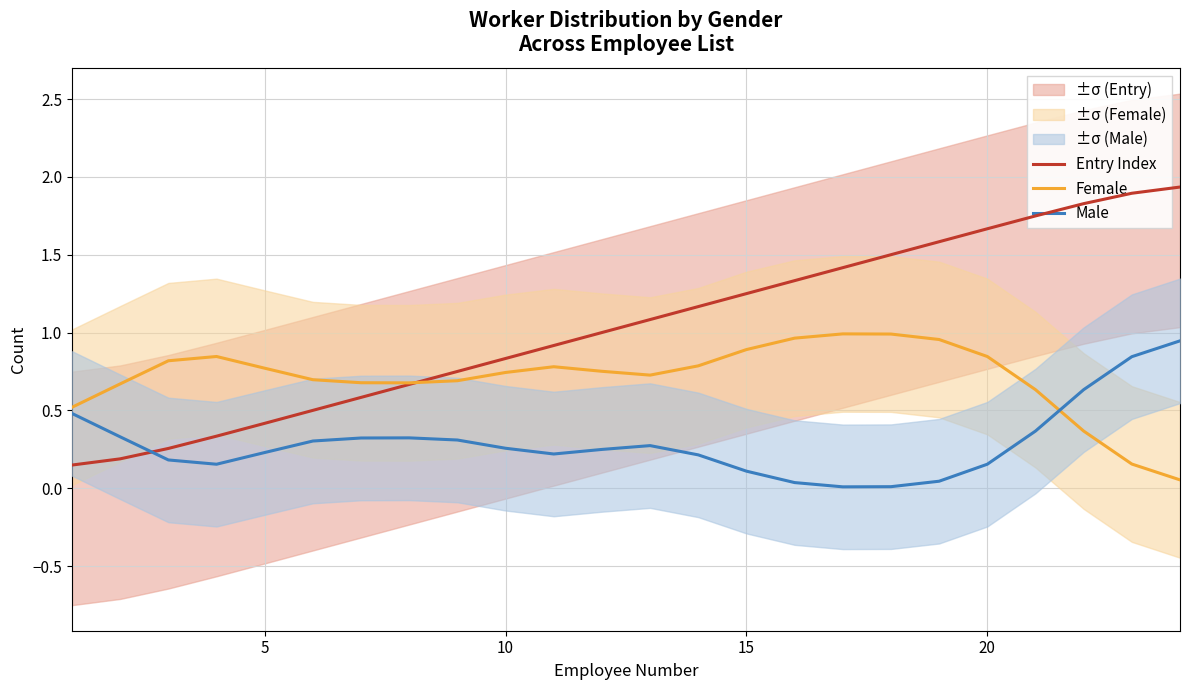

How many lines are shown in the chart?

3